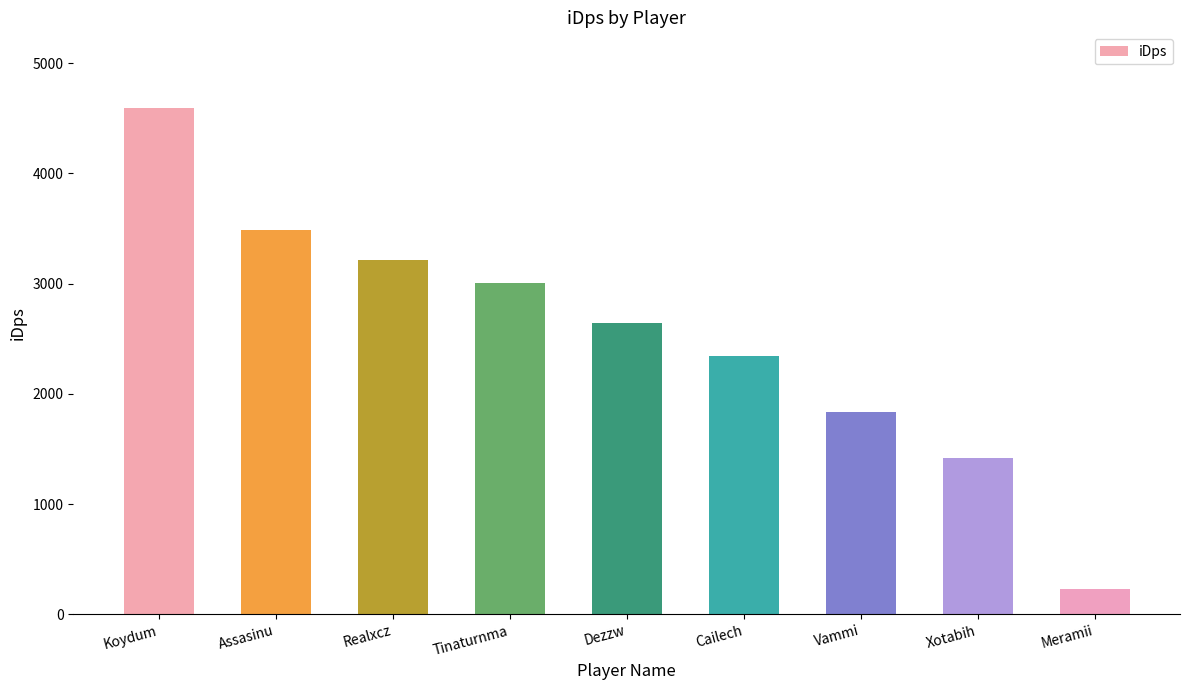

Which category has the lowest value across all series?

Meramii